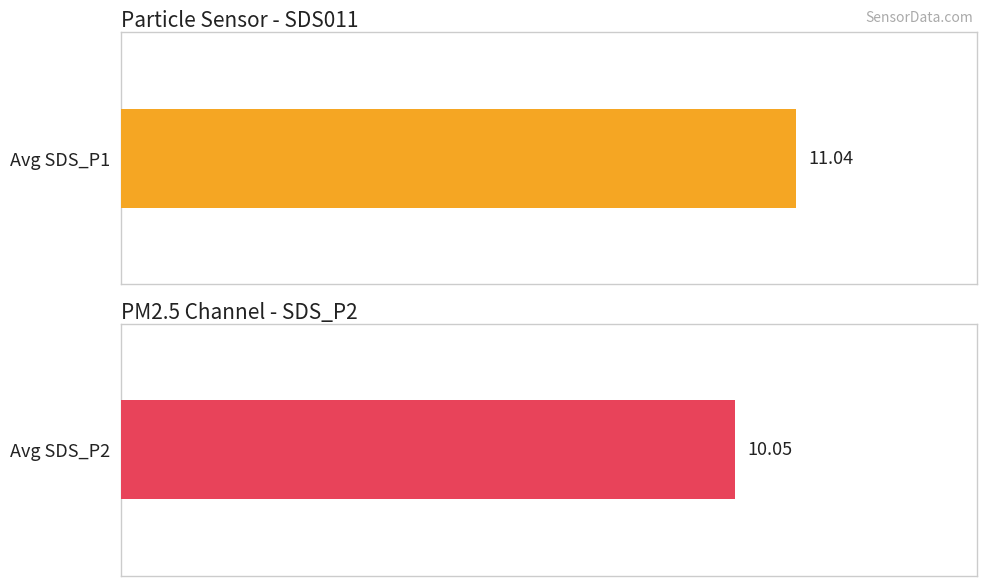

The value of Avg SDS_P1 at 00:00 is 5.8. True or false?

False